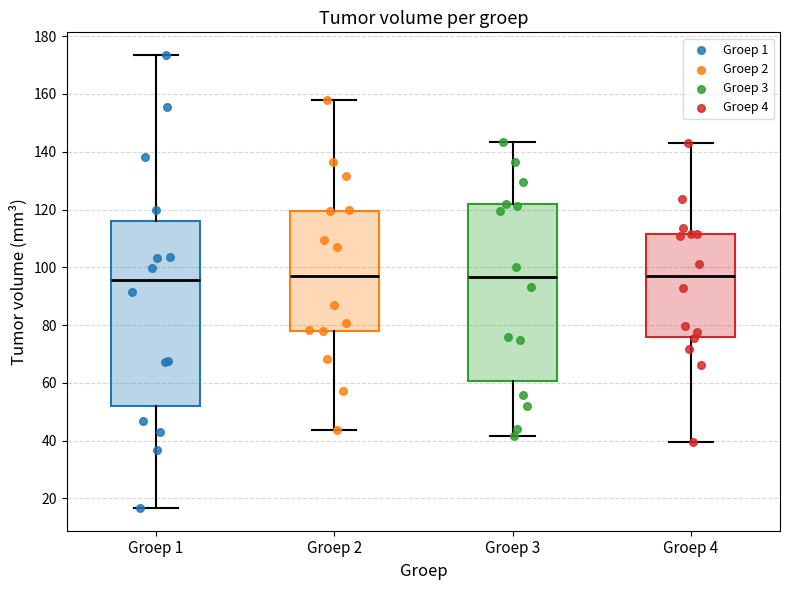

Where is the upper edge of the box for Groep 4 on the y-axis? The values are not printed on the chart, so give them approximately, as read against the axis.

112